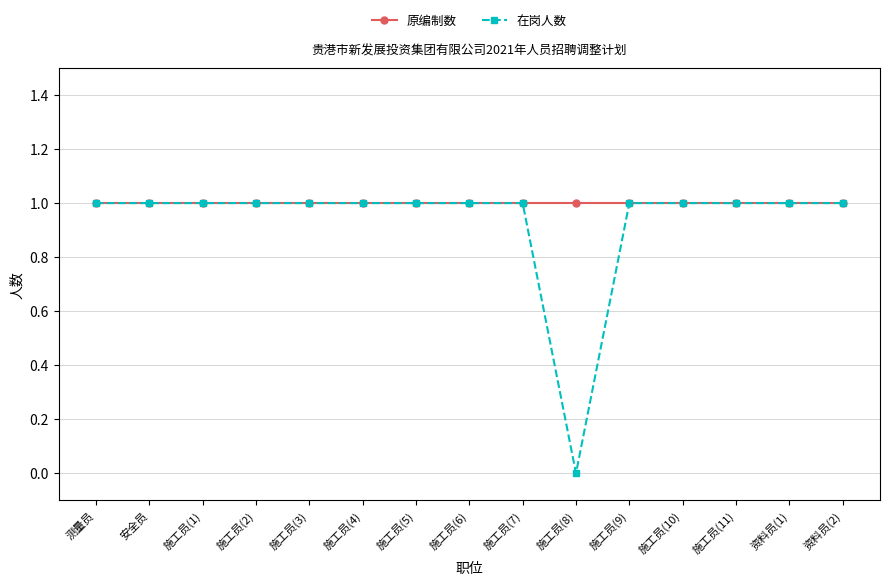

Which series has the largest range (max minus min)?

在岗人数